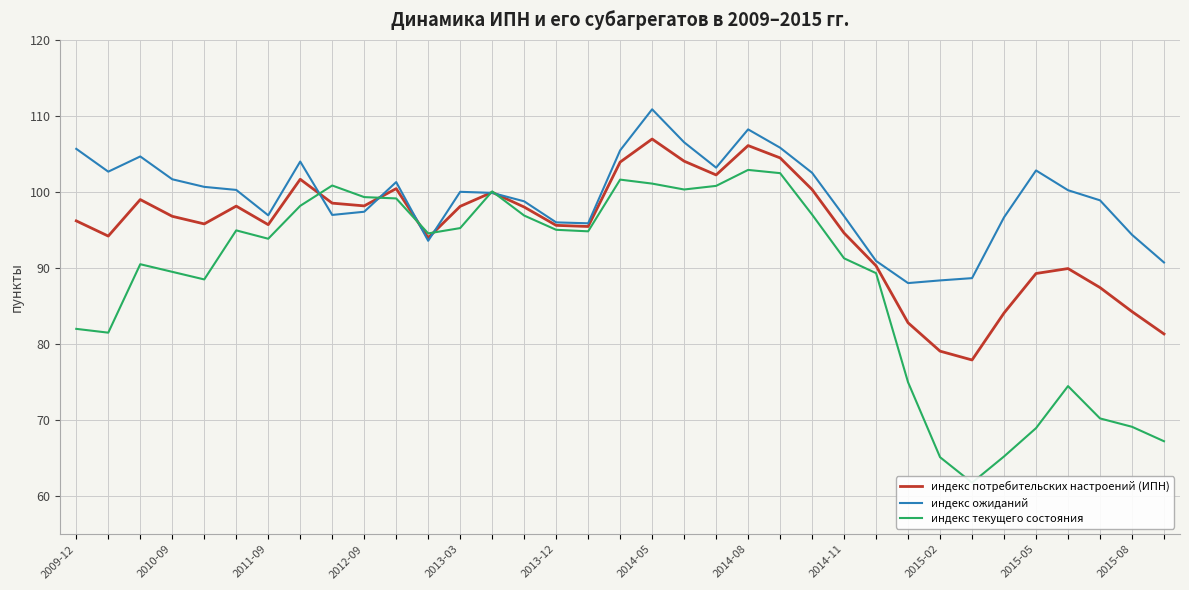

True or false: индекс потребительских настроений (ИПН) and индекс текущего состояния cross at least once.

True